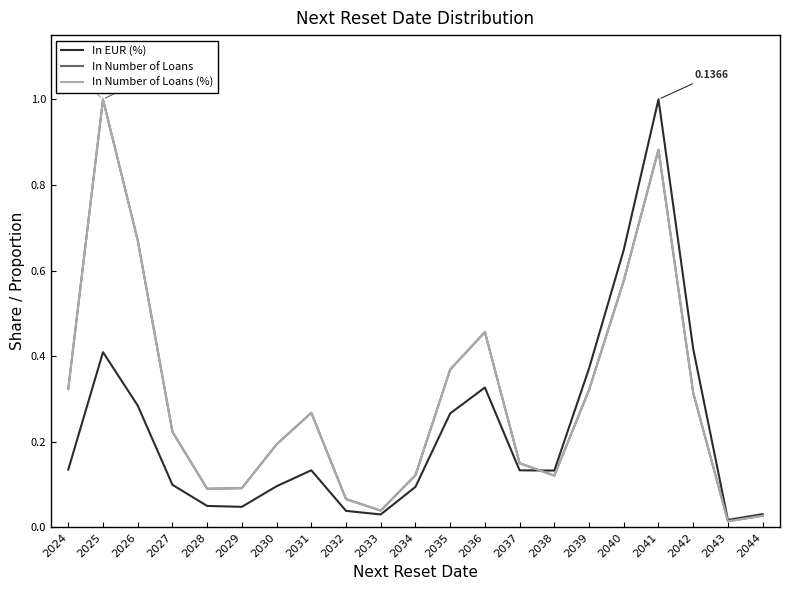

Reading right to left, what are all the values shown in this chart?

In EUR (%): 2044=0.0	2043=0.0	2042=0.4	2041=1.0	2040=0.6	2039=0.4	2038=0.1	2037=0.1	2036=0.3	2035=0.3	2034=0.1	2033=0.0	2032=0.0	2031=0.1	2030=0.1	2029=0.0	2028=0.1	2027=0.1	2026=0.3	2025=0.4	2024=0.1
In Number of Loans: 2044=0.0	2043=0.0	2042=0.3	2041=0.9	2040=0.6	2039=0.3	2038=0.1	2037=0.1	2036=0.5	2035=0.4	2034=0.1	2033=0.0	2032=0.1	2031=0.3	2030=0.2	2029=0.1	2028=0.1	2027=0.2	2026=0.7	2025=1.0	2024=0.3
In Number of Loans (%): 2044=0.0	2043=0.0	2042=0.3	2041=0.9	2040=0.6	2039=0.3	2038=0.1	2037=0.1	2036=0.5	2035=0.4	2034=0.1	2033=0.0	2032=0.1	2031=0.3	2030=0.2	2029=0.1	2028=0.1	2027=0.2	2026=0.7	2025=1.0	2024=0.3